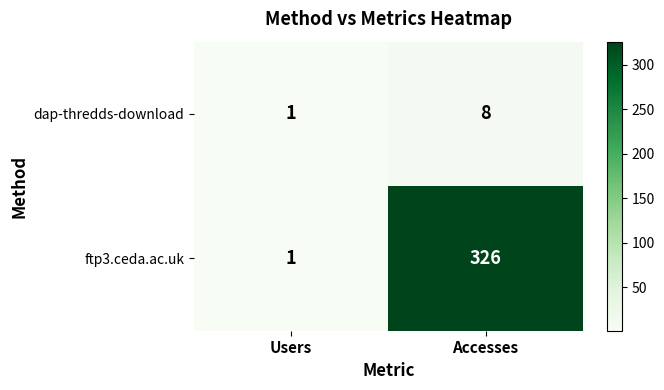

What is the difference between the maximum and minimum values in the ftp3.ceda.ac.uk series?

325